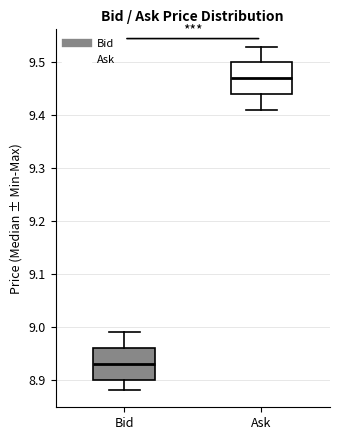

Where does the upper whisker of the box for Ask end on the y-axis? The values are not printed on the chart, so give them approximately, as read against the axis.

9.53